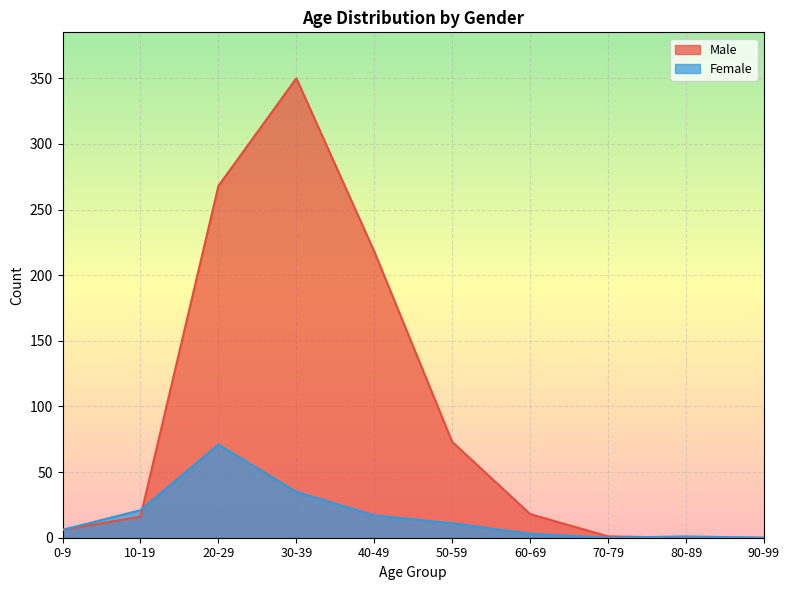

What is the difference between the Female values at 60-69 and 10-19?

18